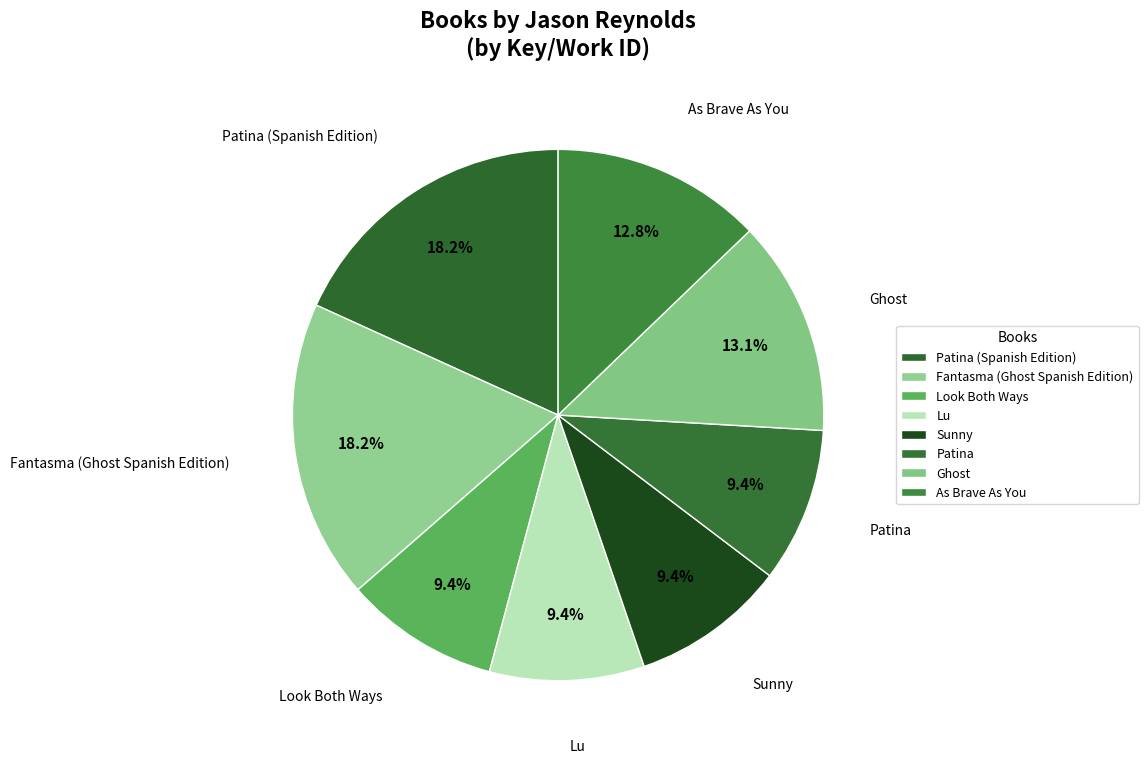

To the nearest percent, what percentage of the pie is Ghost?

13%